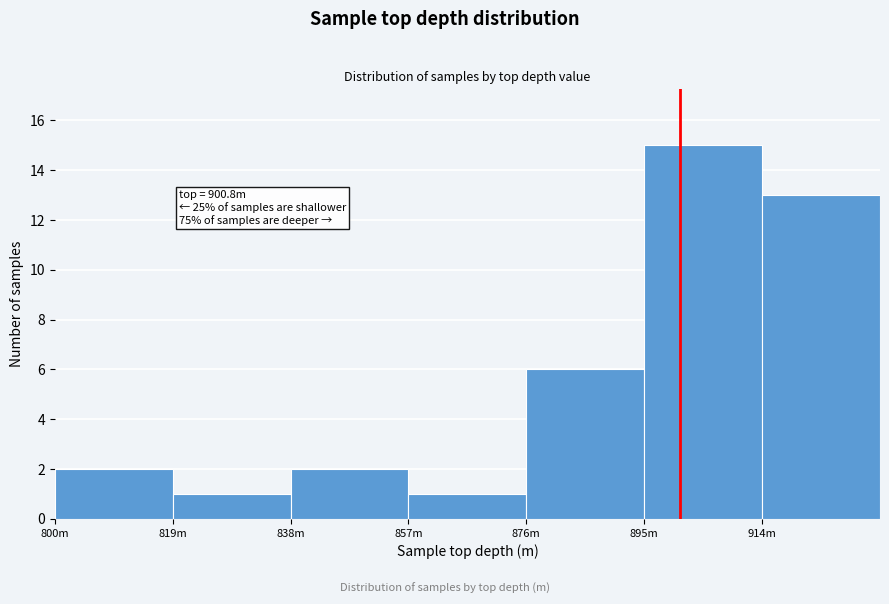

Reading left to right, what are all the values shown in this chart?

800m=2	819m=1	838m=2	857m=1	876m=6	895m=15	914m=13